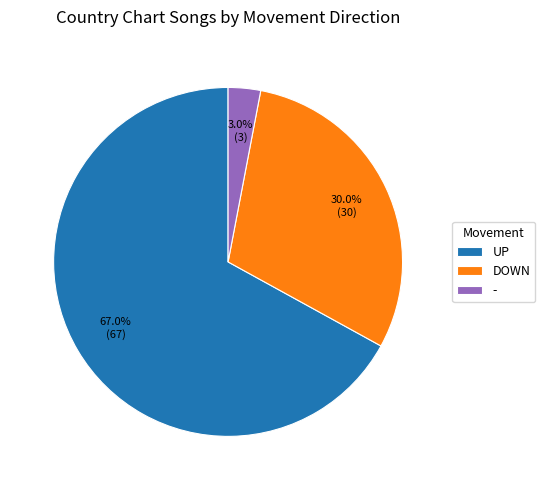

Is the sum of DOWN and - greater than half?

No